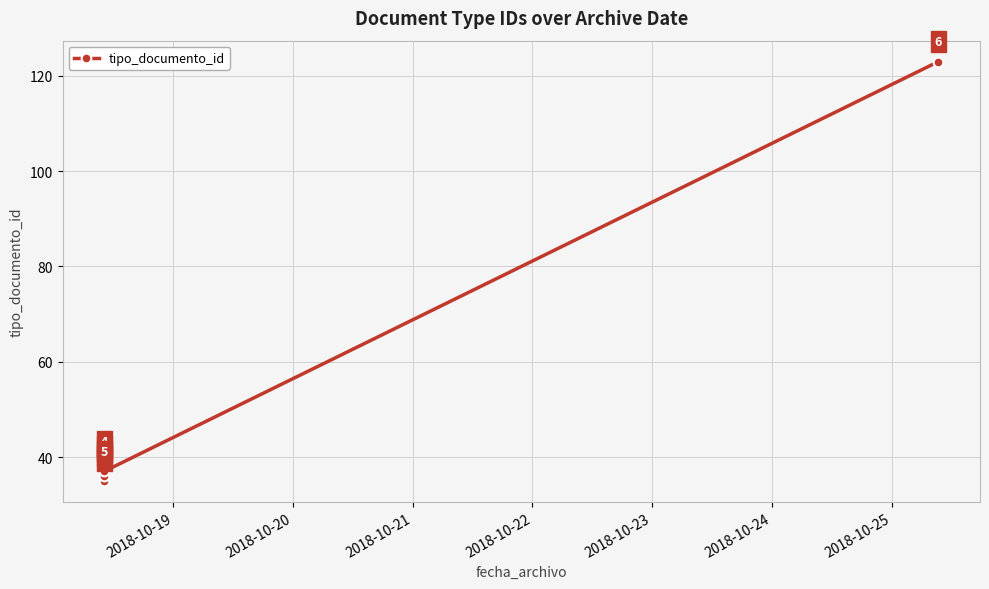

What is the value of the 6th point from the left?

123